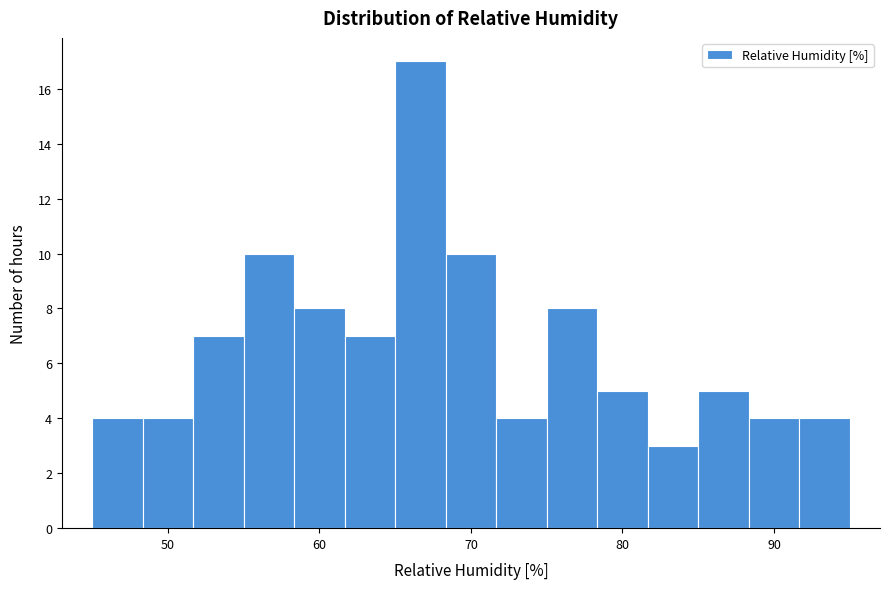

Around what value on the x-axis is the tallest bar? Give the approximate position of its centre, as read against the axis.

67